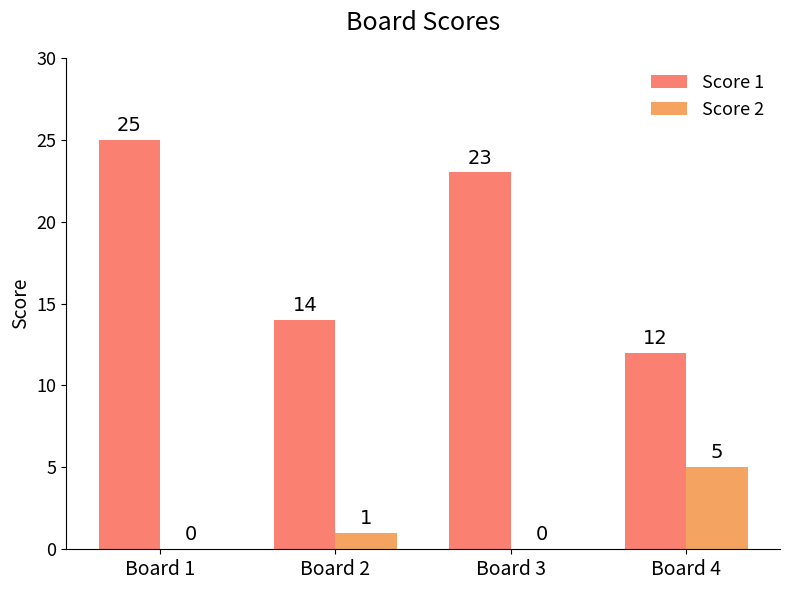

Reading left to right, list all the values displayed in this chart.

Score 1: 25	14	23	12
Score 2: 0	1	0	5